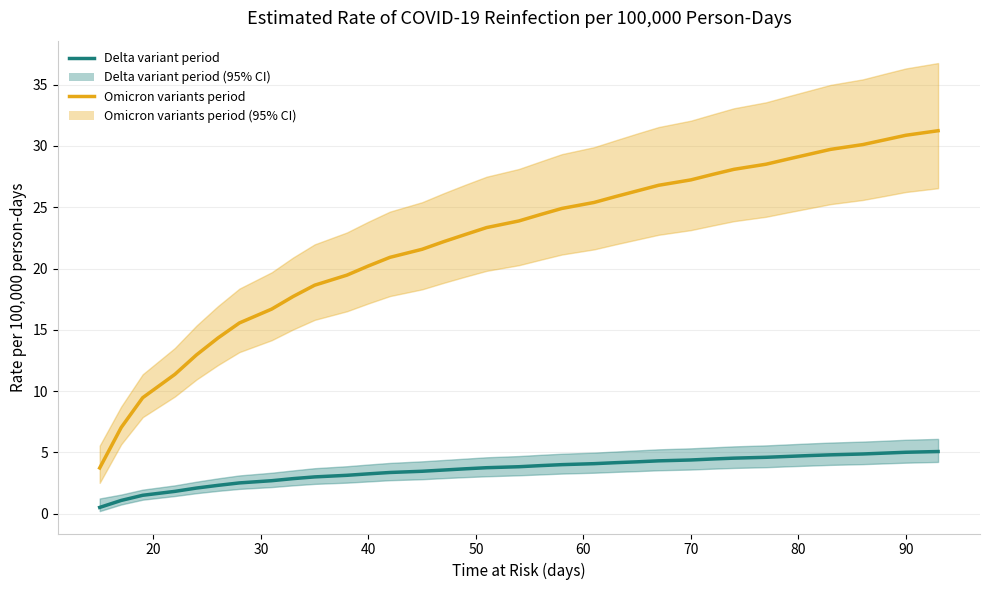

What is the minimum value for Delta variant period?

0.5